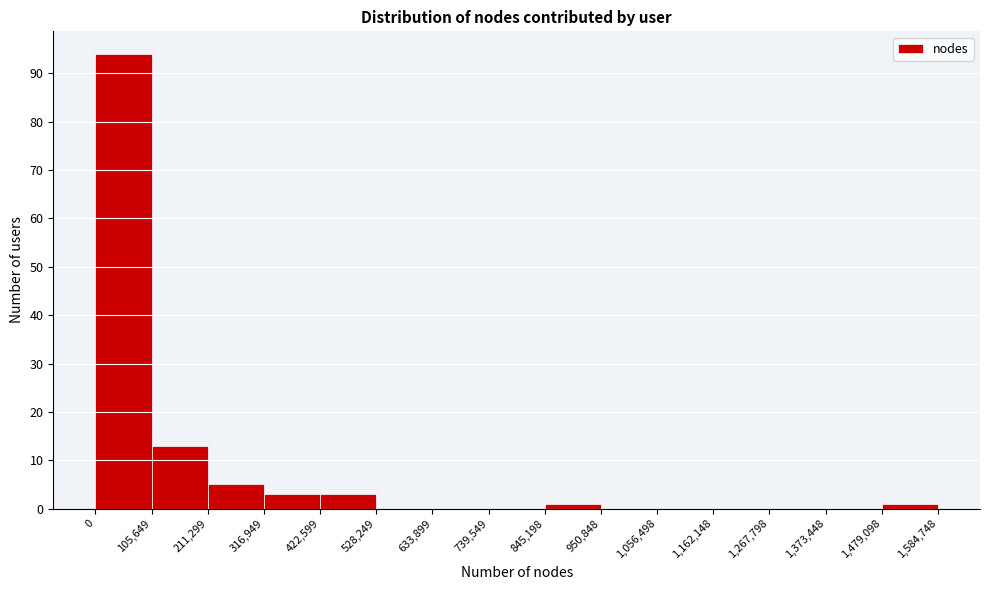

Which range on the x-axis has the tallest bar?

0 to 105,649